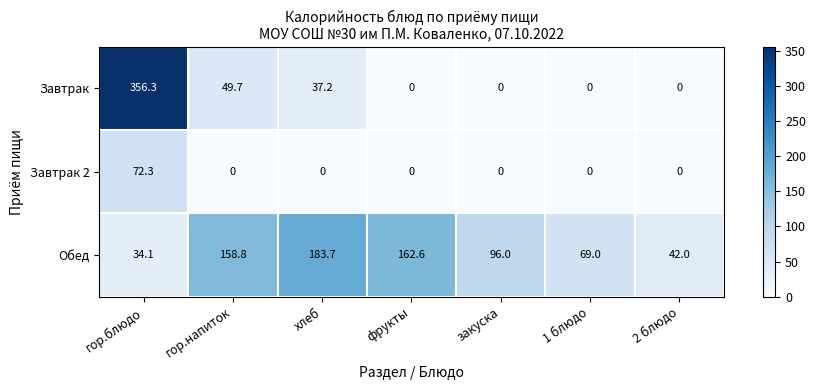

Reading left to right, extract all data points from this chart.

Завтрак: 356.3	49.7	37.2	0.0	0.0	0.0	0.0
Завтрак 2: 72.3	0.0	0.0	0.0	0.0	0.0	0.0
Обед: 34.1	158.8	183.7	162.6	96.0	69.0	42.0